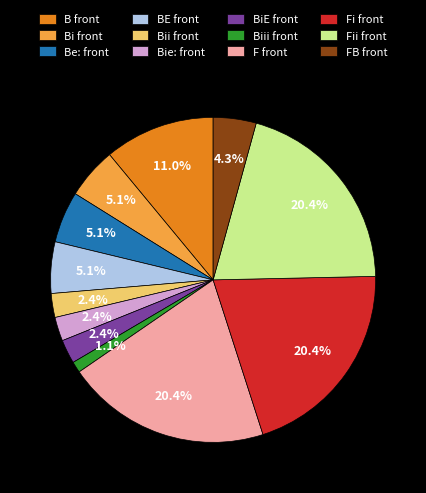

Between Fi front and BiE front, which is larger?

Fi front